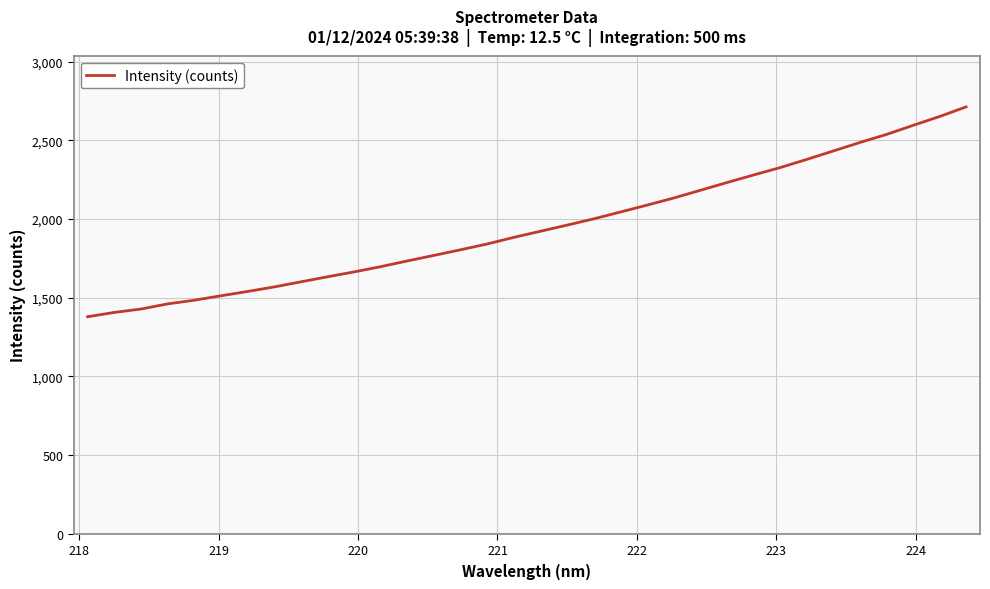

What is the greatest value displayed?

2712.7